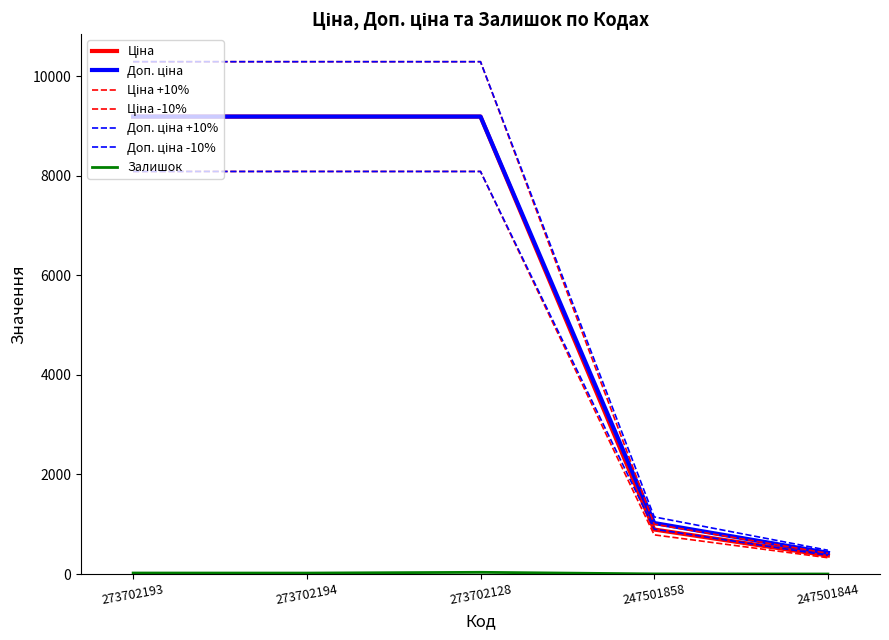

What is the sum of all Залишок values?

75.0